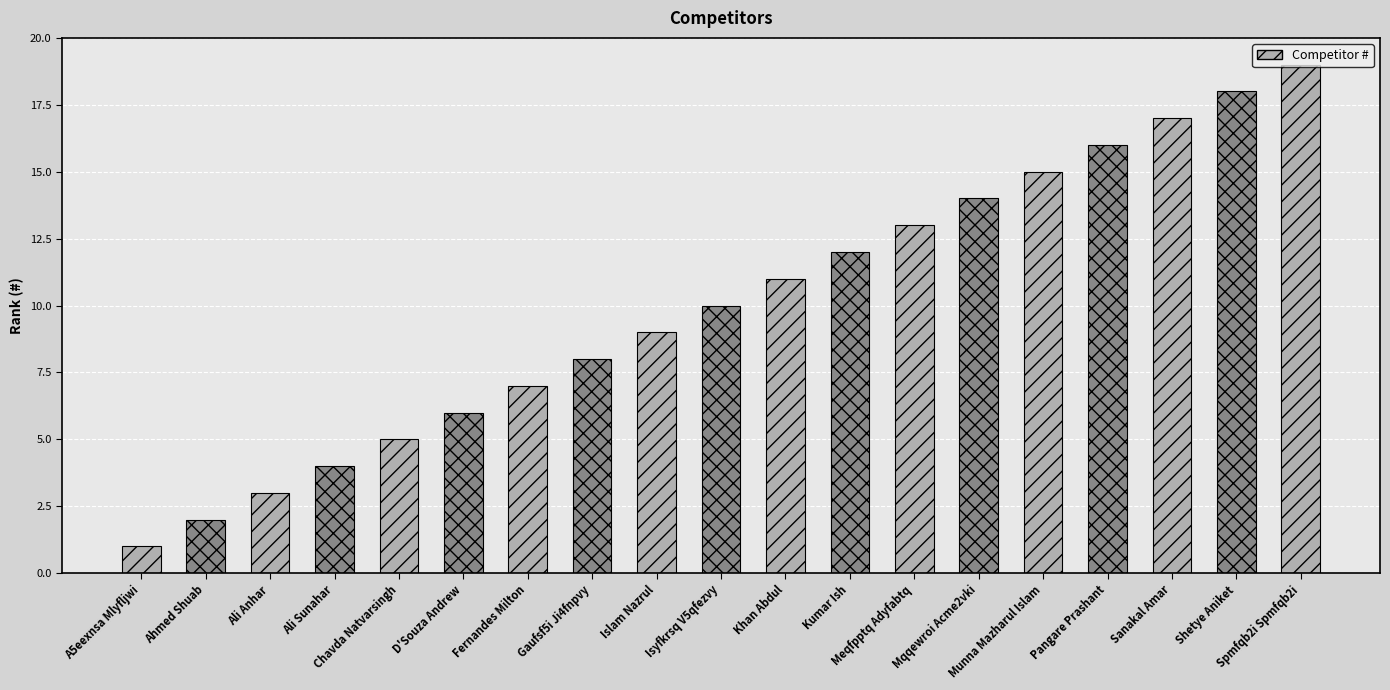

Which category has the lowest value across all series?

A5eexnsa Mlyfljwi